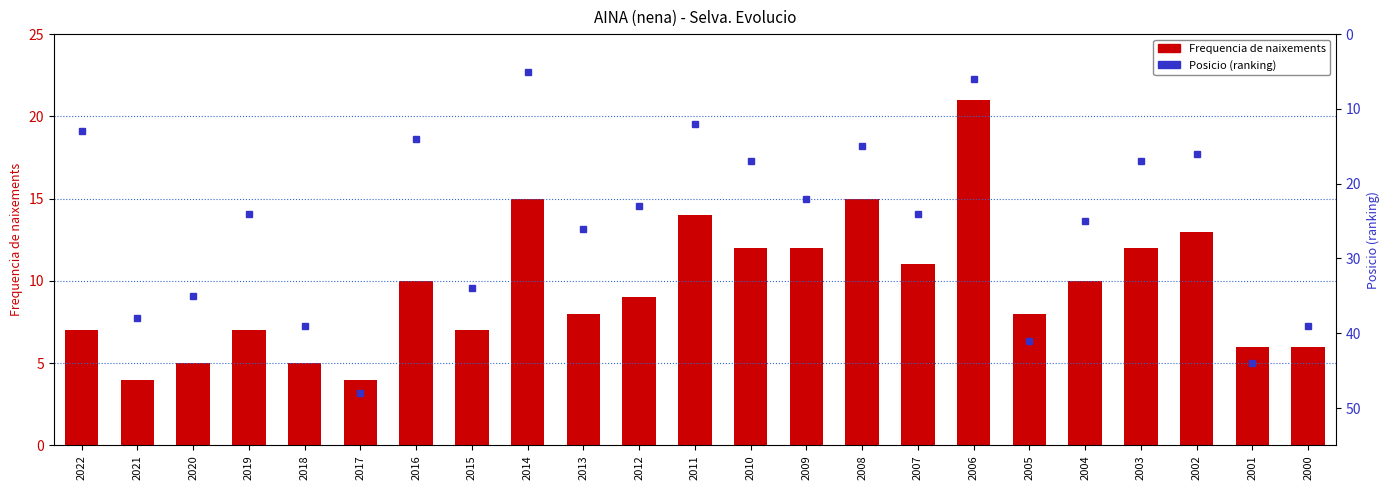

What is the total value across all series at 2009?

34